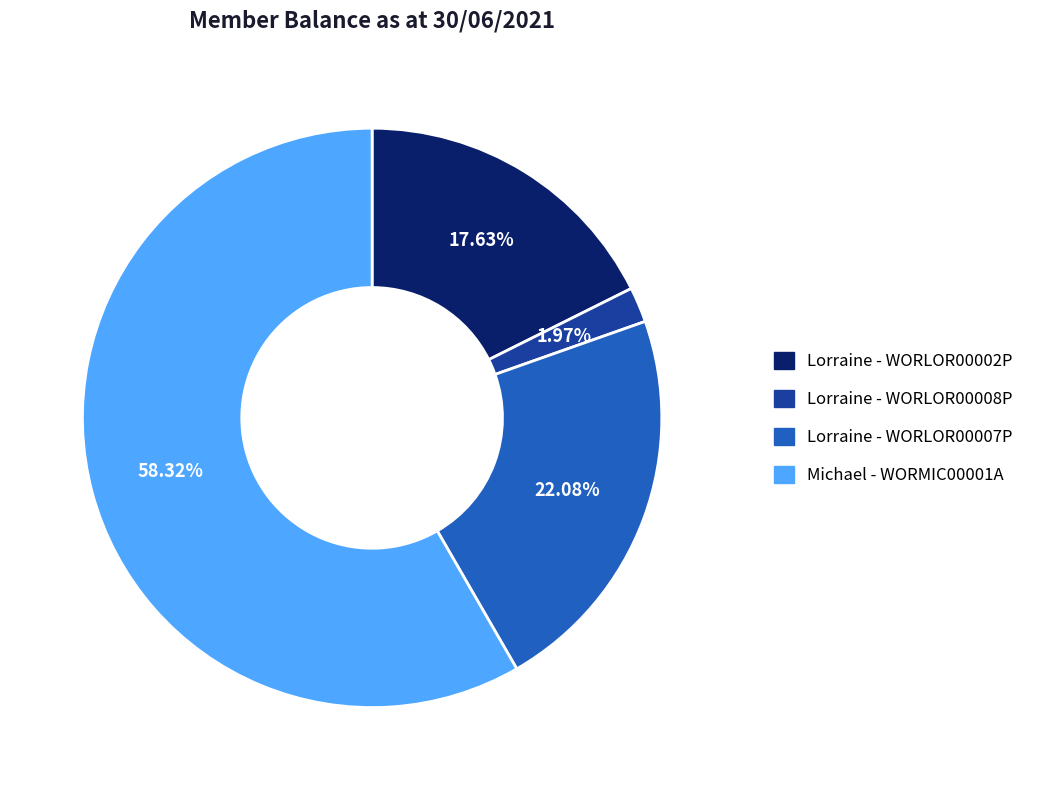

Approximately how many times larger is the value at Michael - WORMIC00001A compared to Lorraine - WORLOR00002P?

3.3